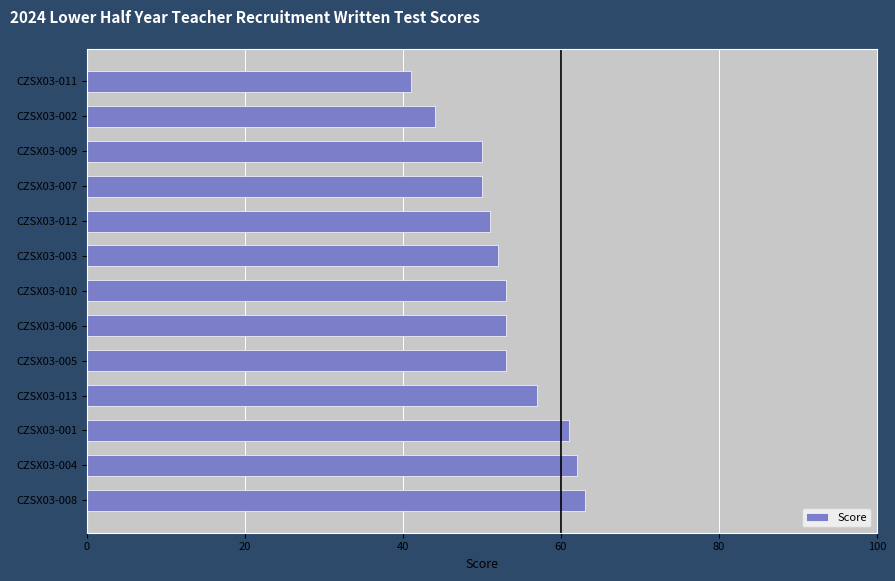

What is the smallest value displayed?

41